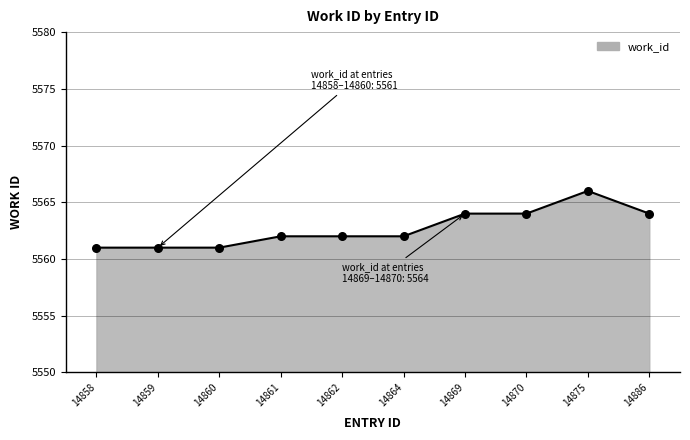

What is the ratio of the value at 14860 to the value at 14861?

1.0